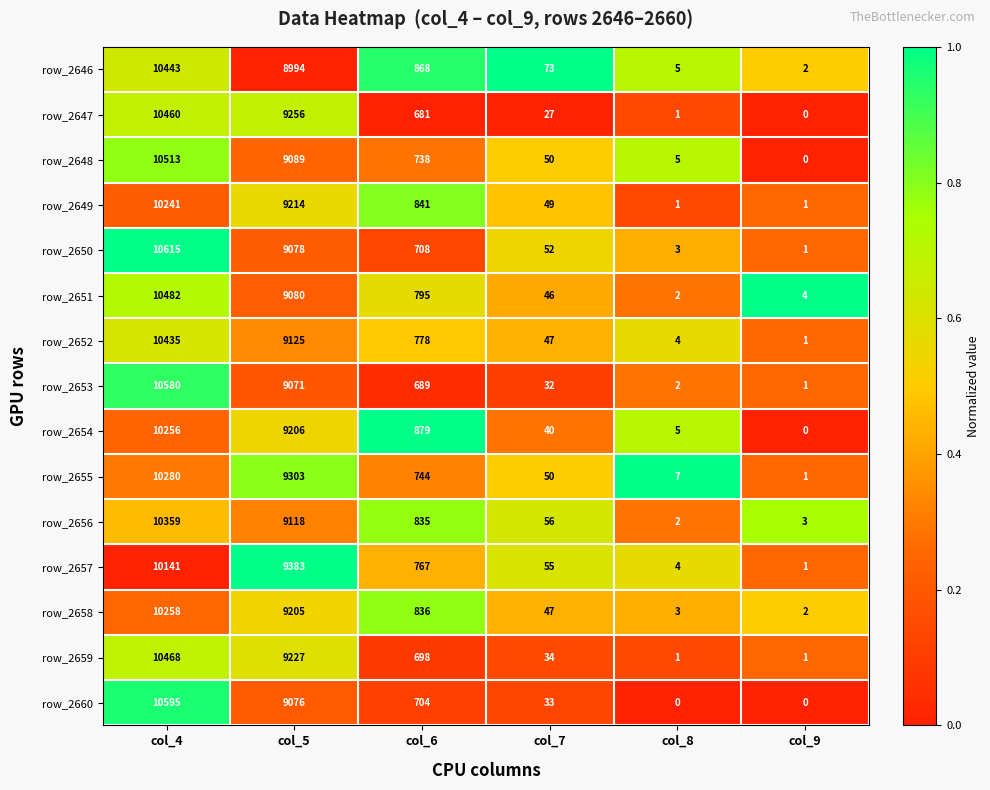

Between col_7 and col_9, which series saw the biggest shift?

row_2646